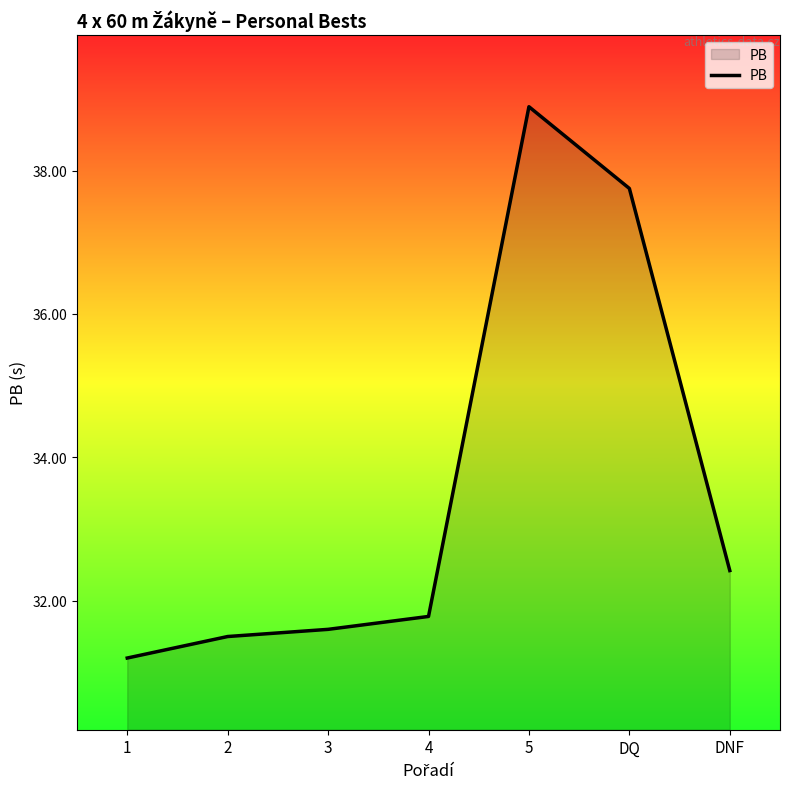

List the labels in order of value, smallest first.

1, 2, 3, 4, DNF, DQ, 5